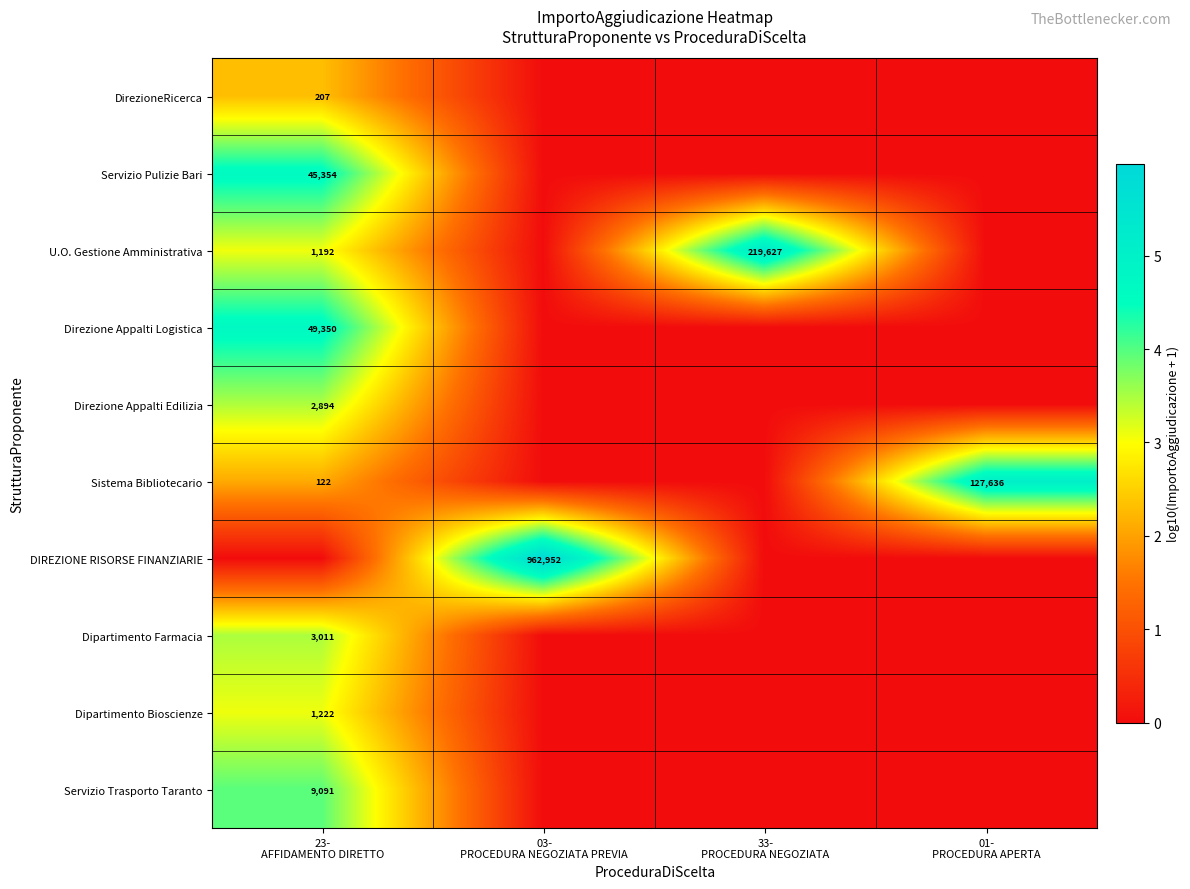

At 01- PROCEDURA APERTA, list the series in order from largest to smallest.

Sistema Bibliotecario, DirezioneRicerca, Servizio Pulizie Bari, U.O. Gestione Amministrativa, Direzione Appalti Logistica, Direzione Appalti Edilizia, DIREZIONE RISORSE FINANZIARIE, Dipartimento Farmacia, Dipartimento Bioscienze, Servizio Trasporto Taranto